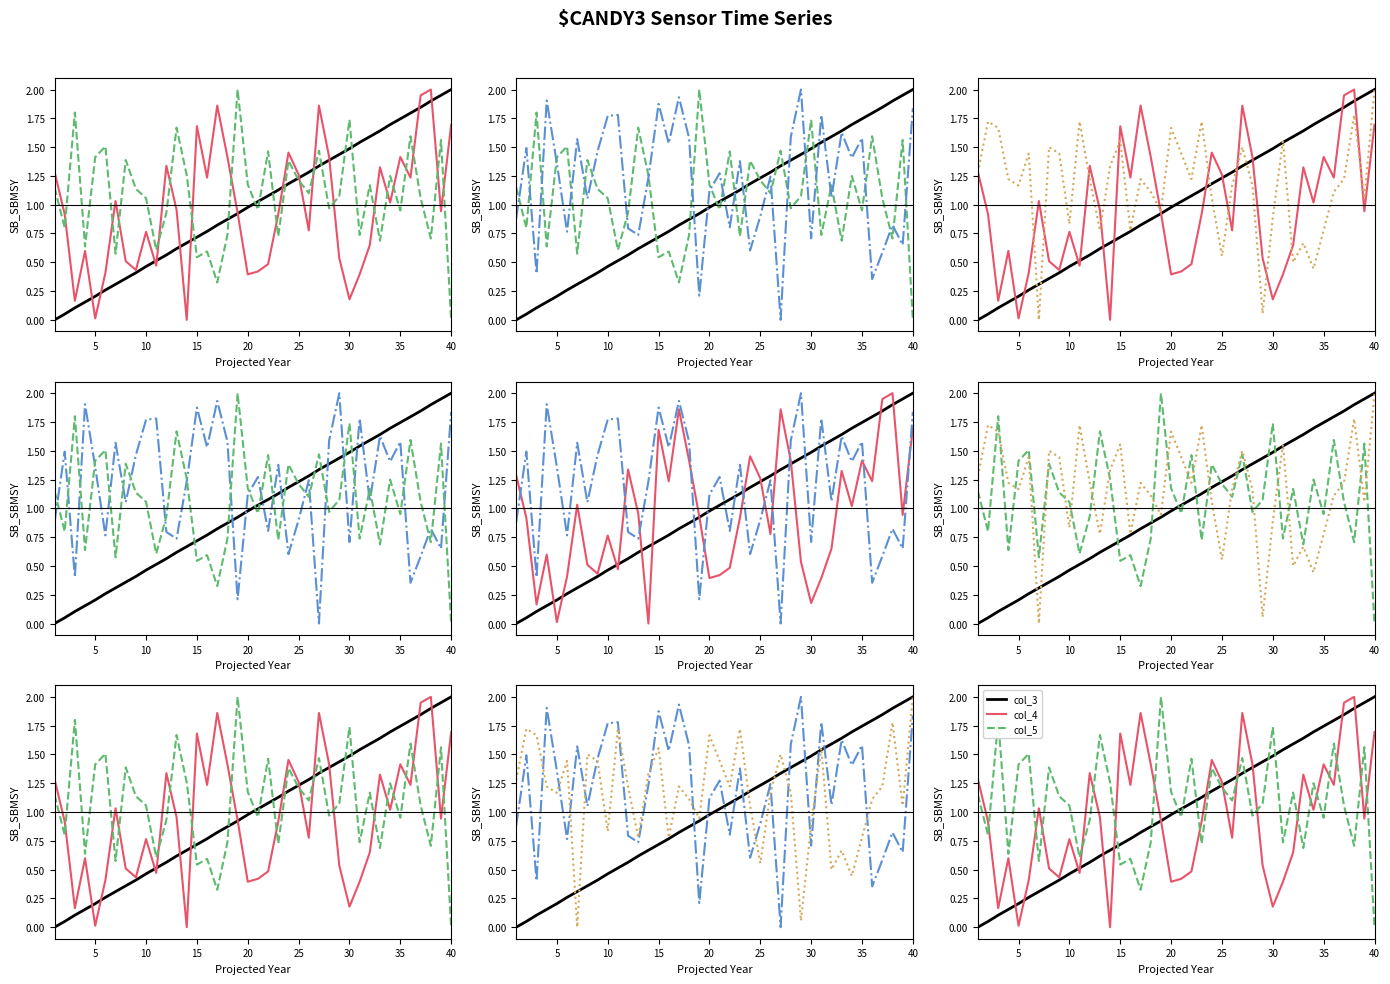

The col_3 series shows 2.2 at 27. True or false?

False